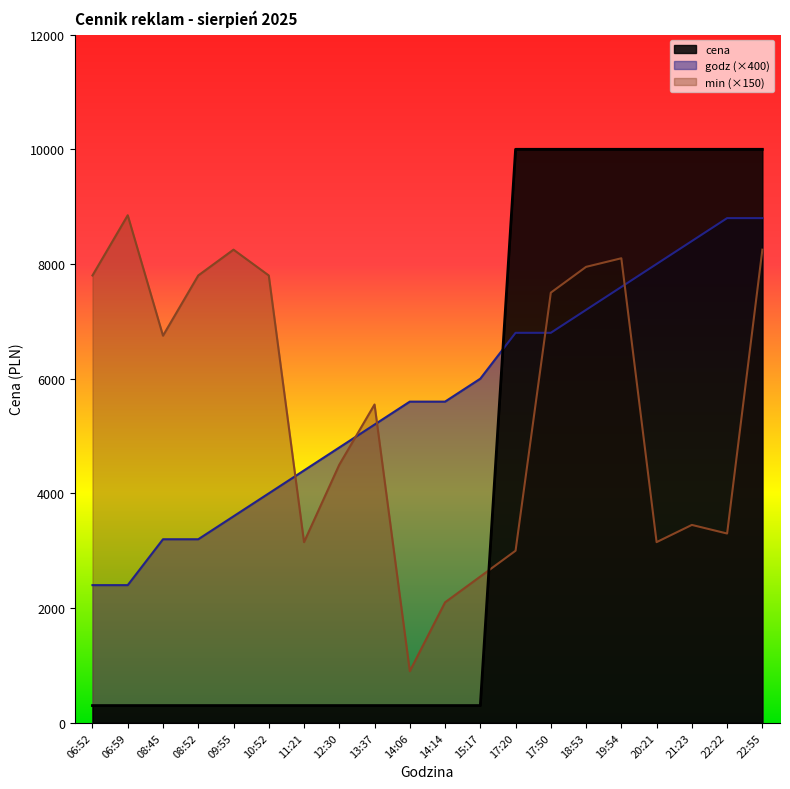

What is the maximum value shown in the chart?

10000